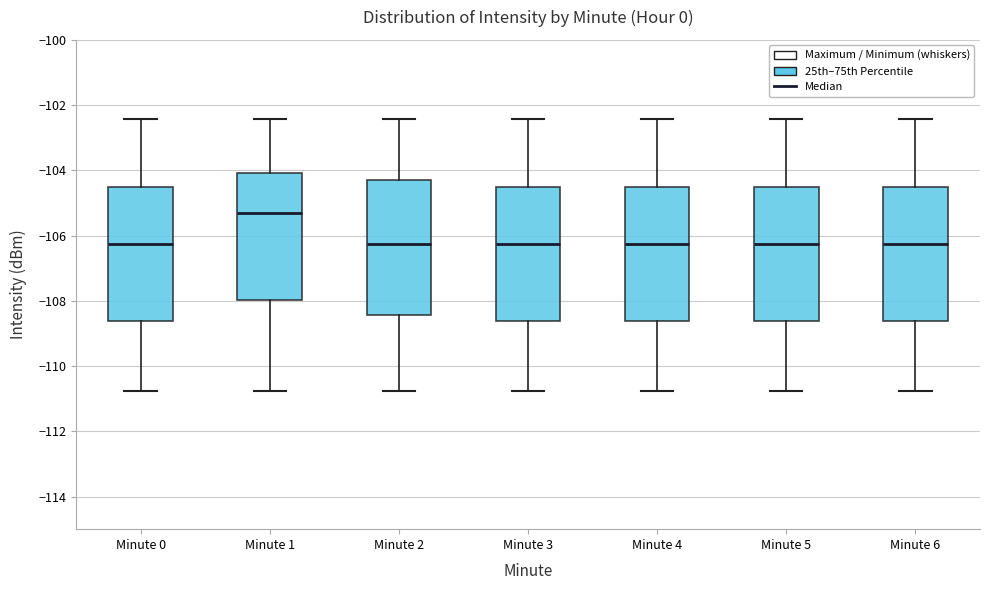

Which box has the highest median line?

Minute 1